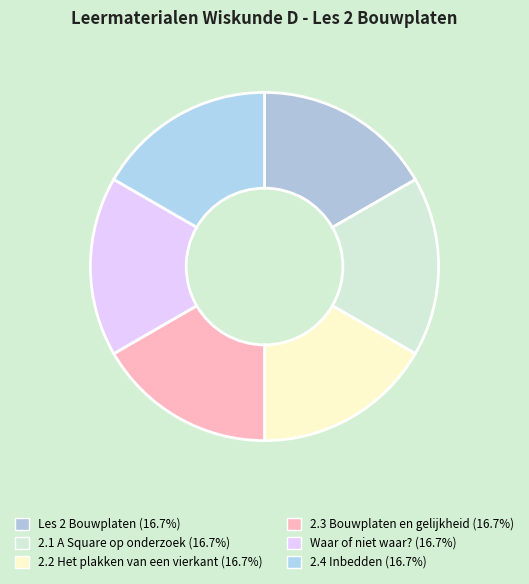

To the nearest percent, what portion does Les 2 Bouwplaten represent?

17%